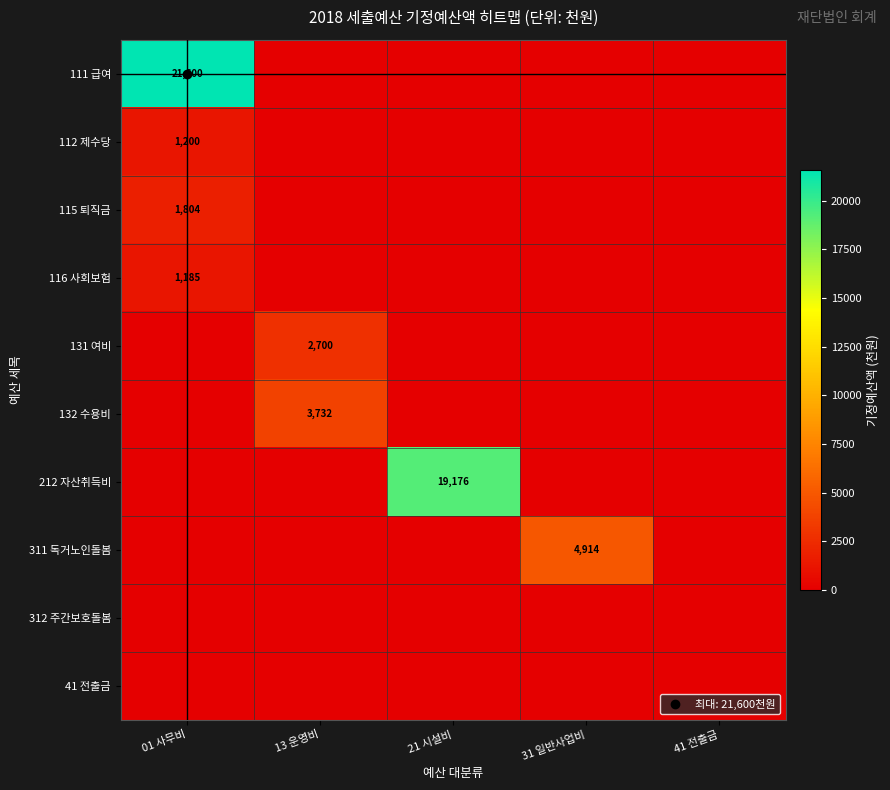

Count the number of data series in this chart.

10